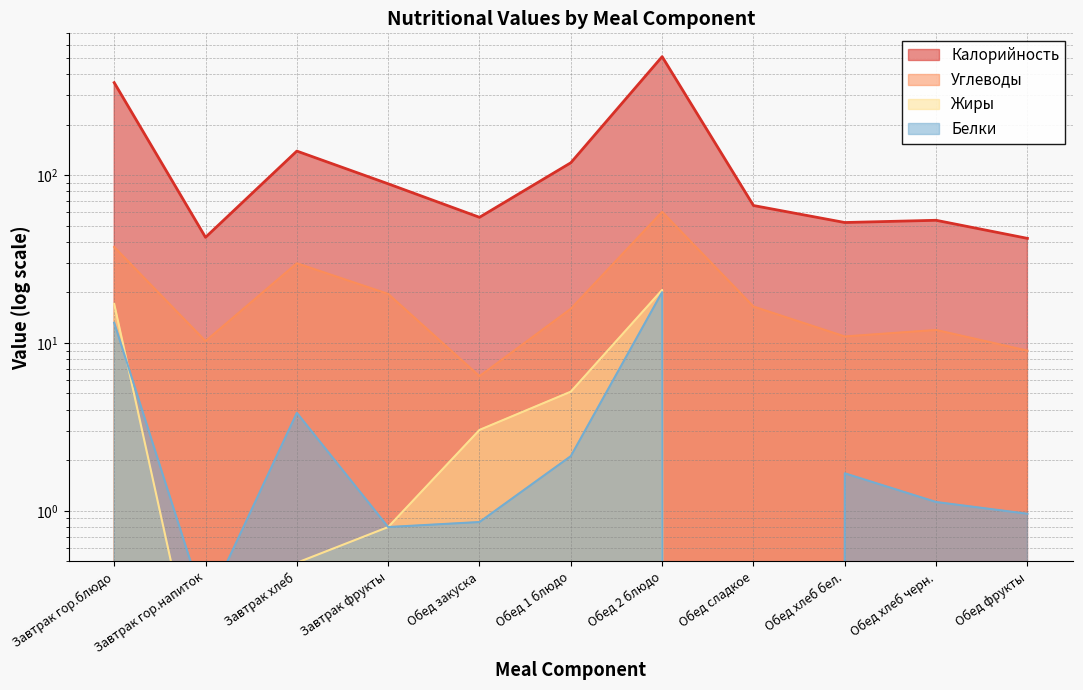

Is it true that Калорийность equals 53.8 at Обед хлеб черн.?

True